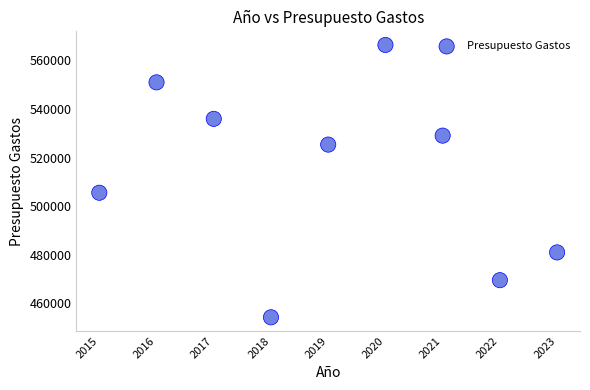

What is the average Y value?

513107.8